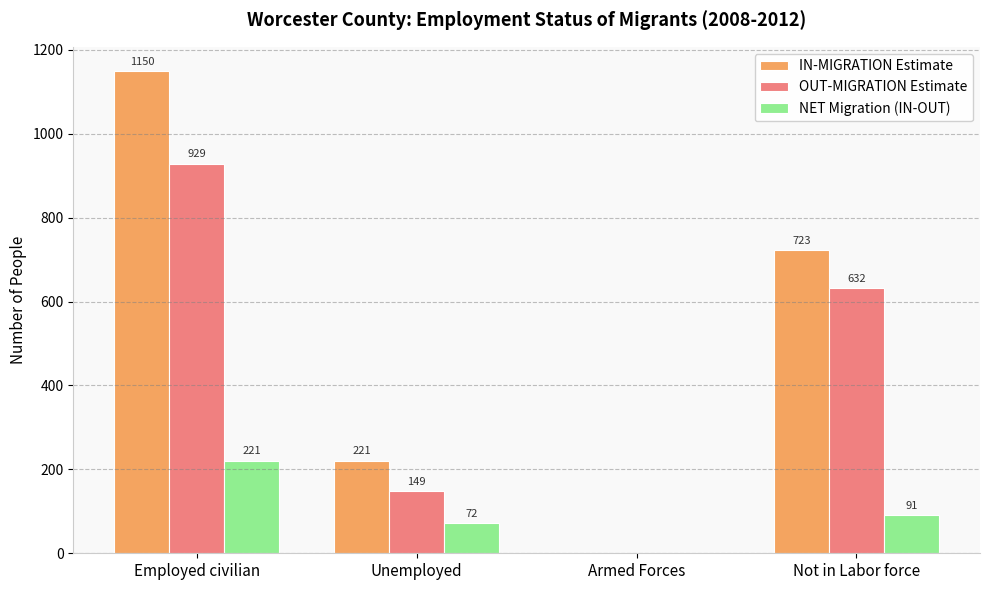

Which series has the widest spread of values?

IN-MIGRATION Estimate